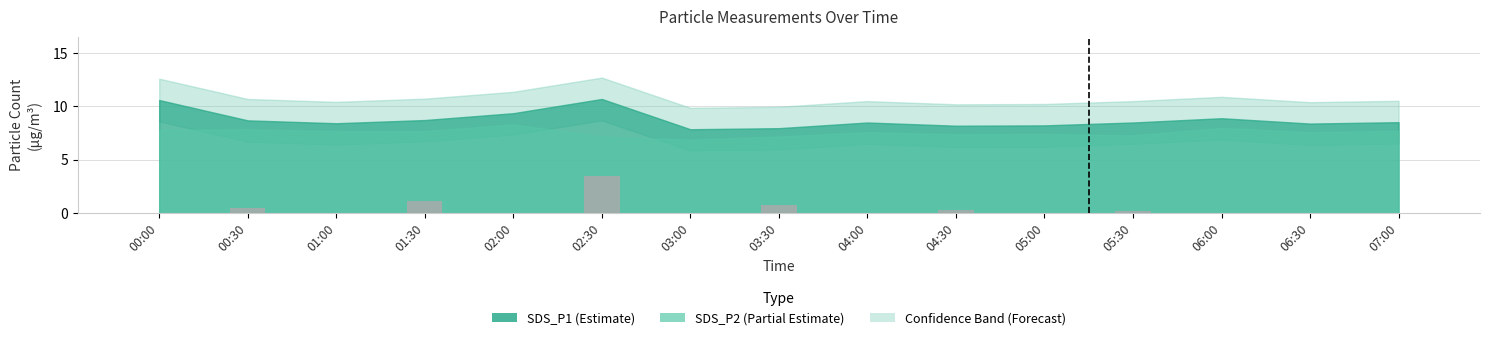

Which category has the highest value across all series?

02:30